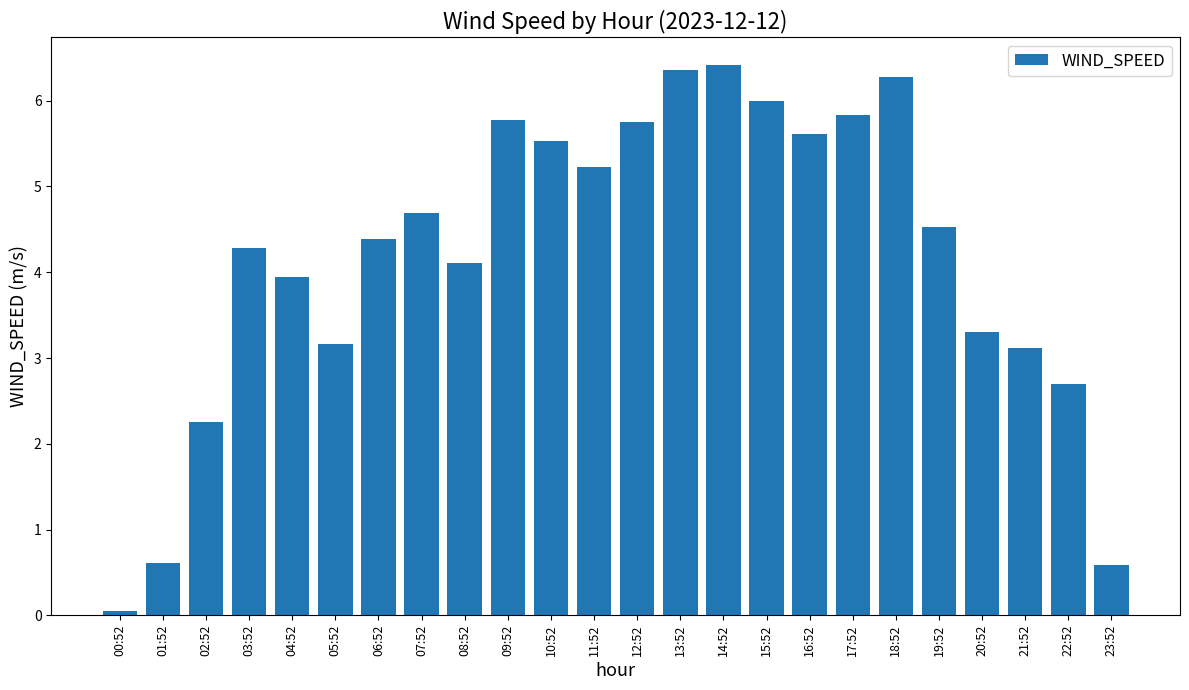

How many bars are there in total?

24